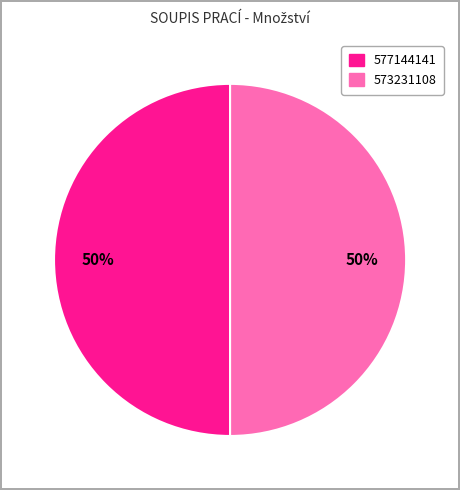

To the nearest percent, what is the average slice percentage?

50%